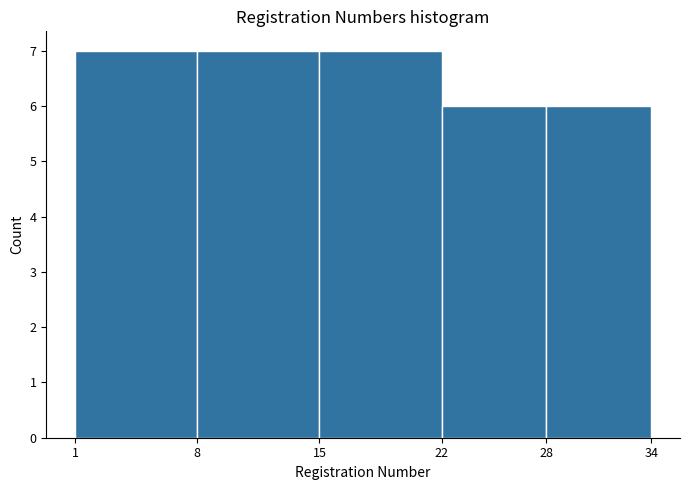

Reading left to right, transcribe this chart: for each bar, give the range it covers on the x-axis and its height. The values are not printed on the chart, so give them approximately, as read against the axis.

1 to 8: 7
8 to 15: 7
15 to 22: 7
22 to 28: 6
28 to 34: 6